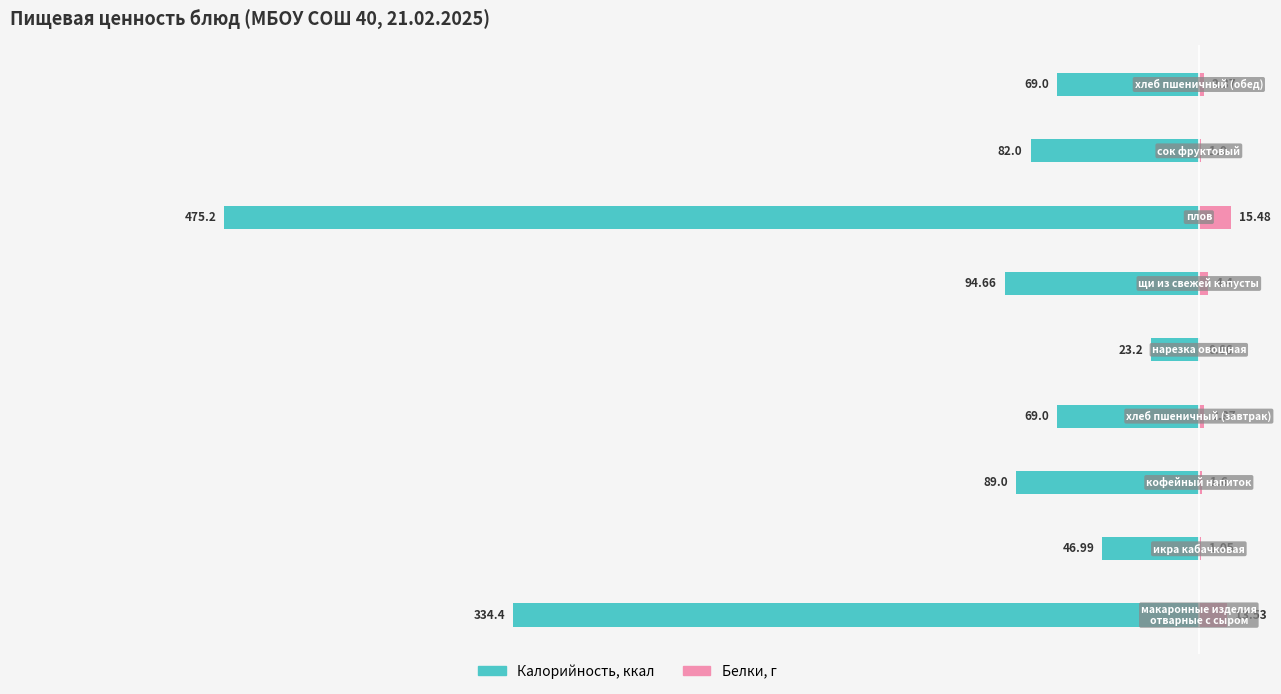

What is the difference between the highest and lowest values at 100?

83.0